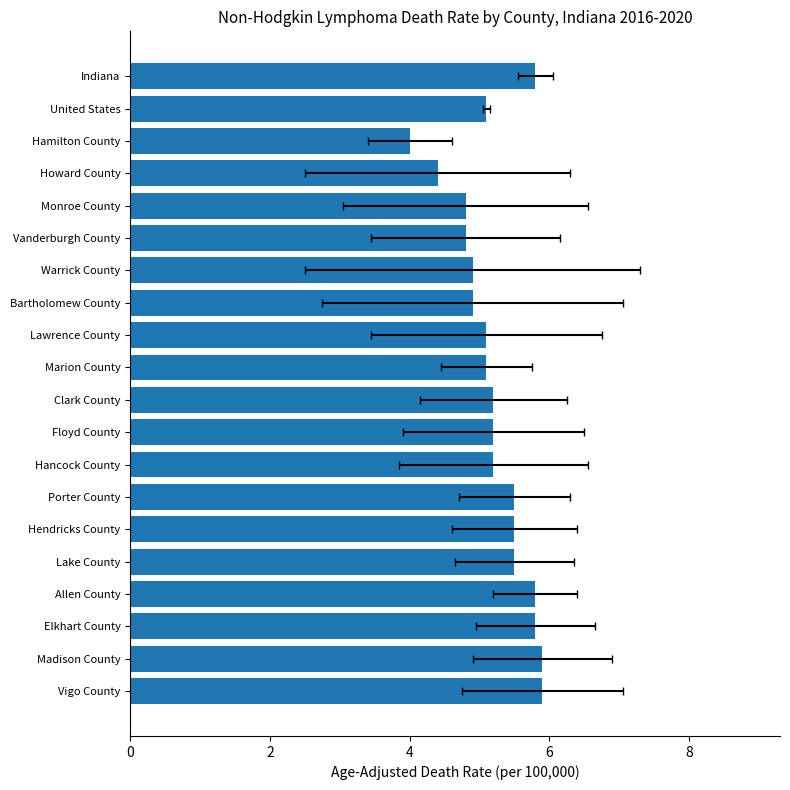

How many bars are there in total?

20